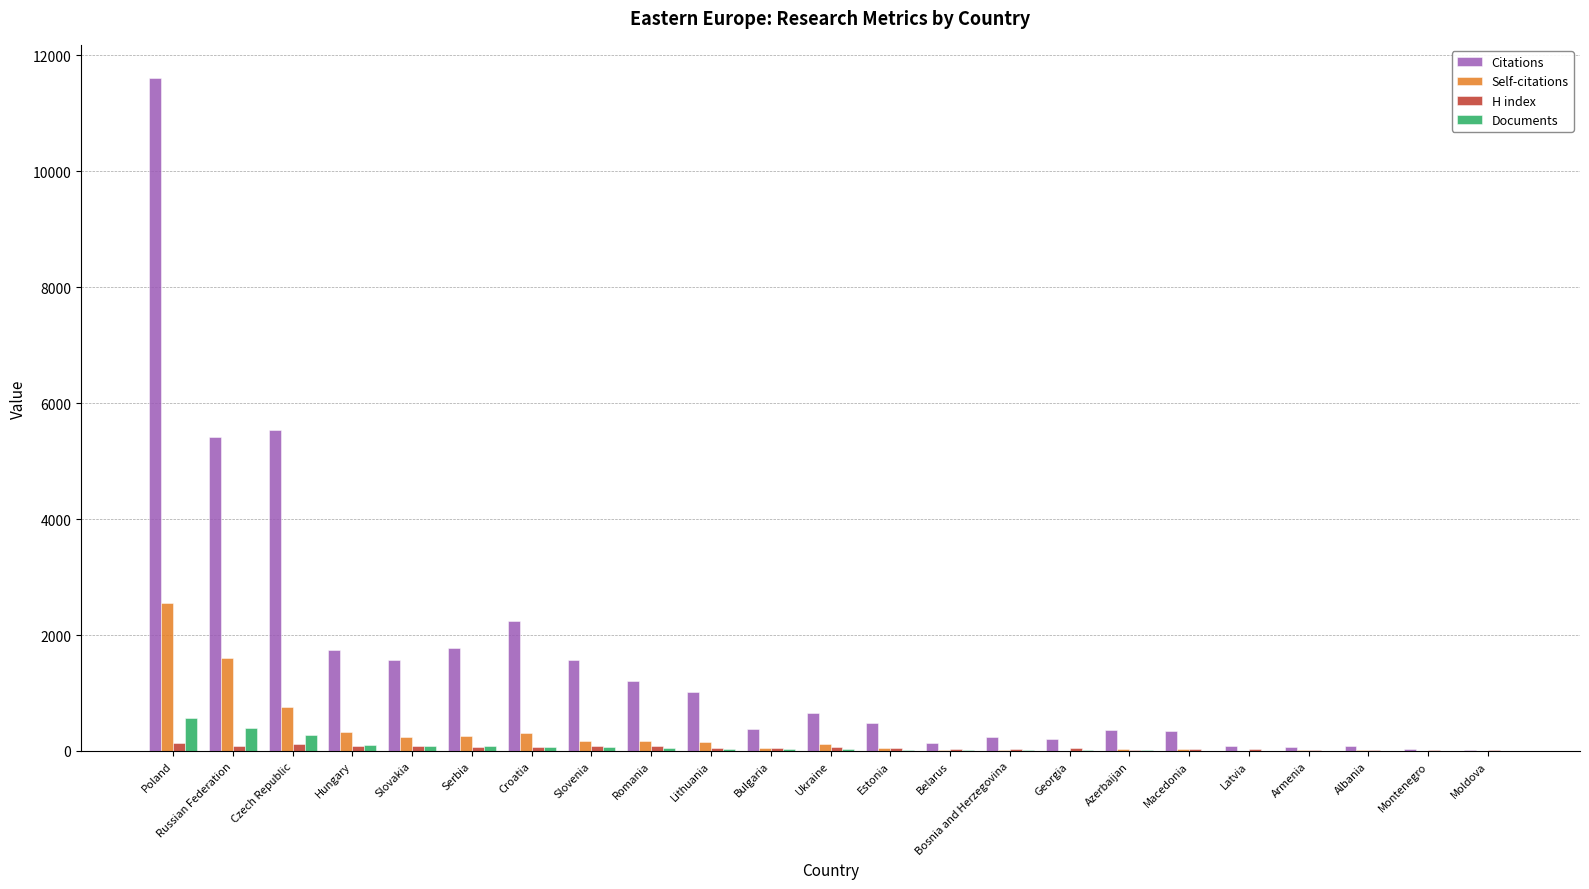

True or false: Citations has a value of 2680 at Poland.

False